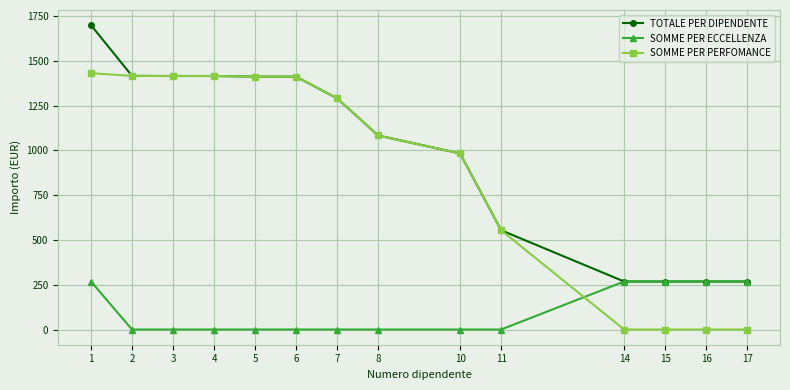

What is the spread (max minus min) of values at 14?

268.0